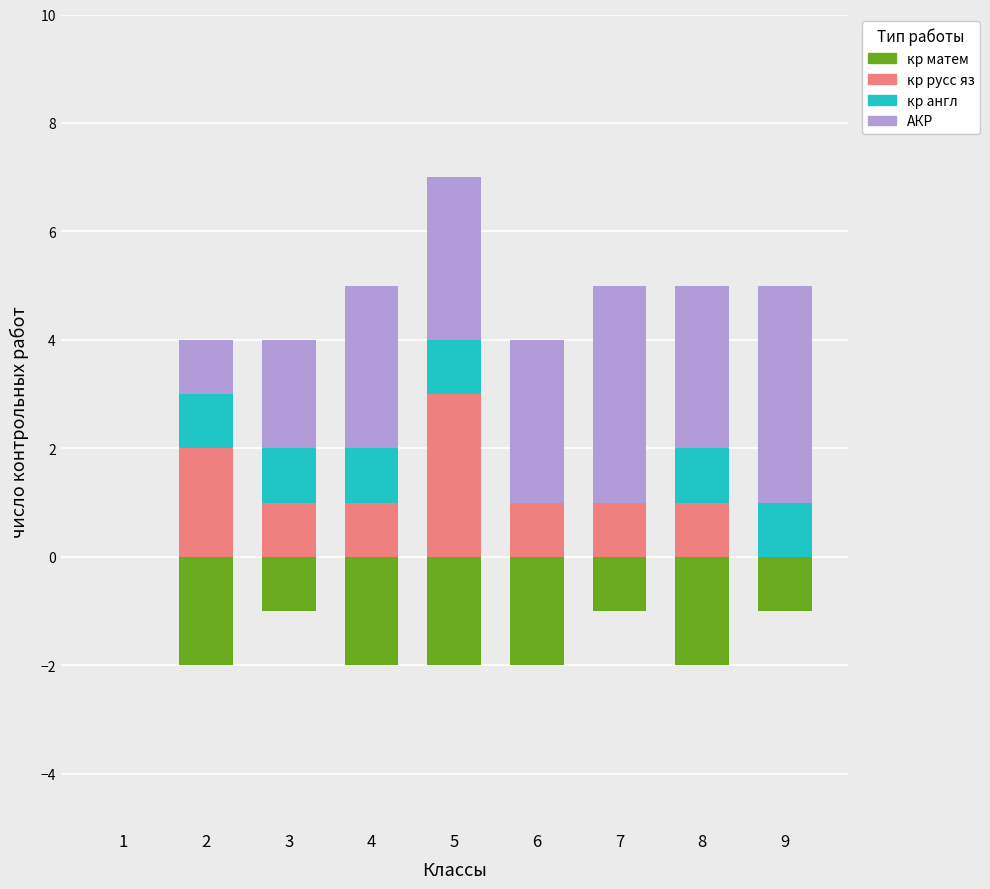

Reading left to right, extract all data points from this chart.

кр матем: 1=0	2=-2	3=-1	4=-2	5=-2	6=-2	7=-1	8=-2	9=-1
кр русс яз: 1=0	2=2	3=1	4=1	5=3	6=1	7=1	8=1	9=0
кр англ: 1=0	2=1	3=1	4=1	5=1	6=0	7=0	8=1	9=1
АКР: 1=0	2=1	3=2	4=3	5=3	6=3	7=4	8=3	9=4